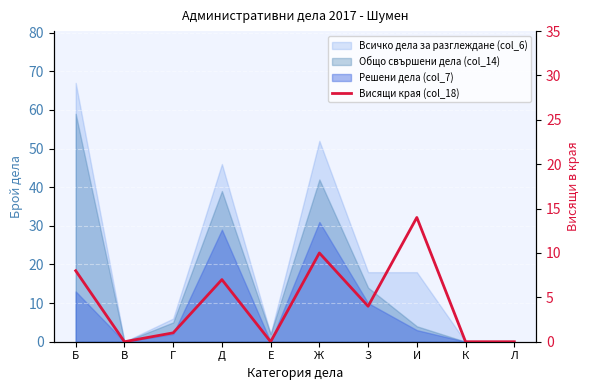

What is the difference between the maximum and minimum values?

14